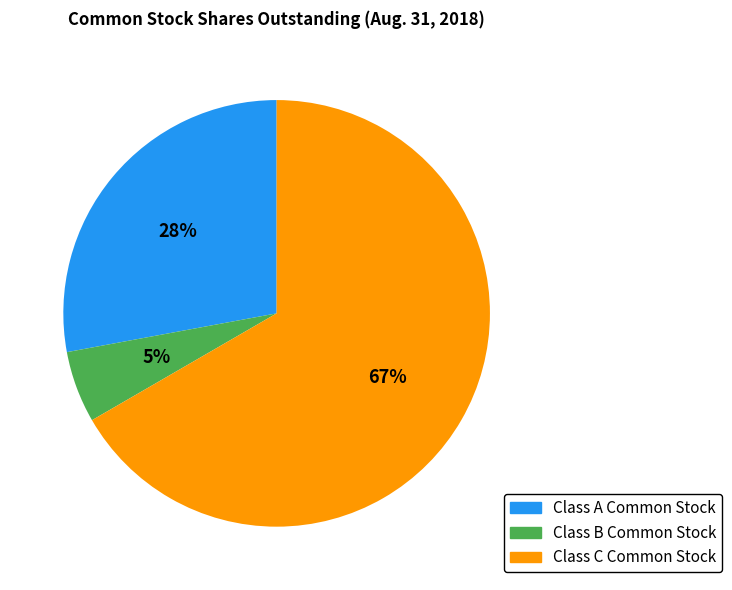

Which category has the biggest portion of the pie?

Class C Common Stock